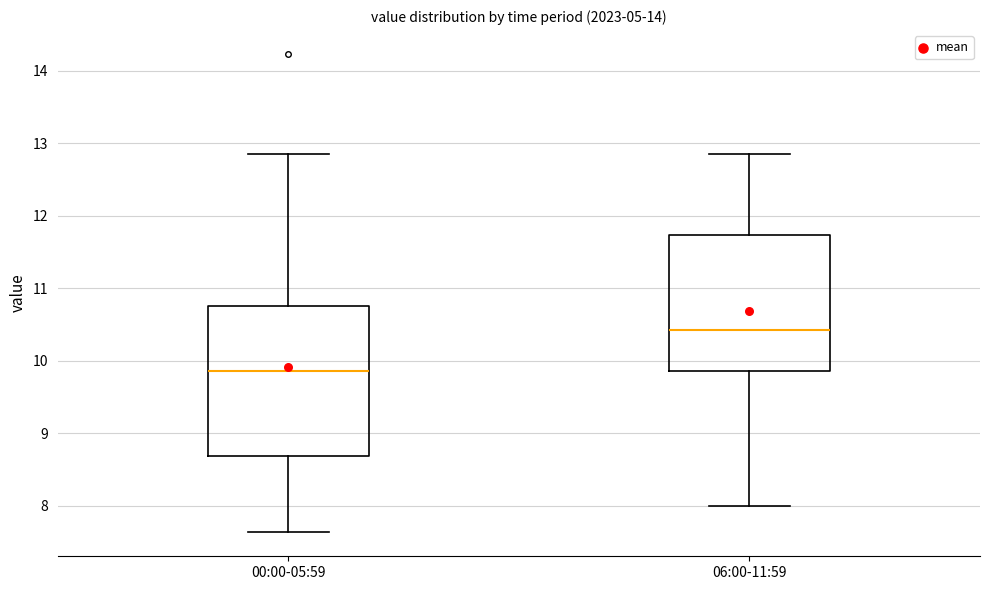

Reading left to right, transcribe this box plot: for each box, give where its median line is, the range the box spans, and where its two whiskers end, as read against the y-axis. The values are not printed on the chart, so give them approximately, as read against the axis.

00:00-05:59: median 9.9, box 8.7 to 10.7, whiskers 7.6 to 12.9
06:00-11:59: median 10.4, box 9.9 to 11.7, whiskers 8.0 to 12.9